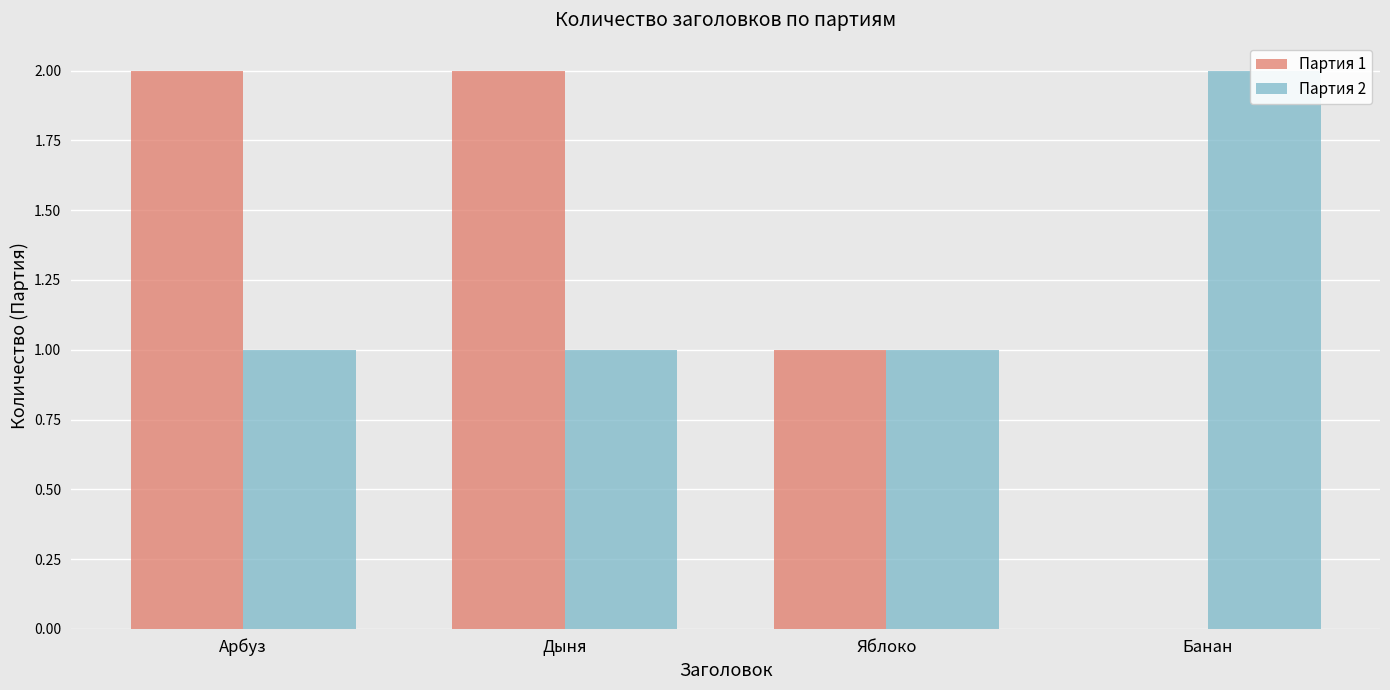

List the series in order of their peak value, highest first.

Партия 1, Партия 2